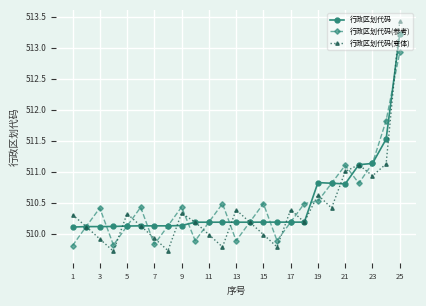

How many lines are shown in the chart?

3